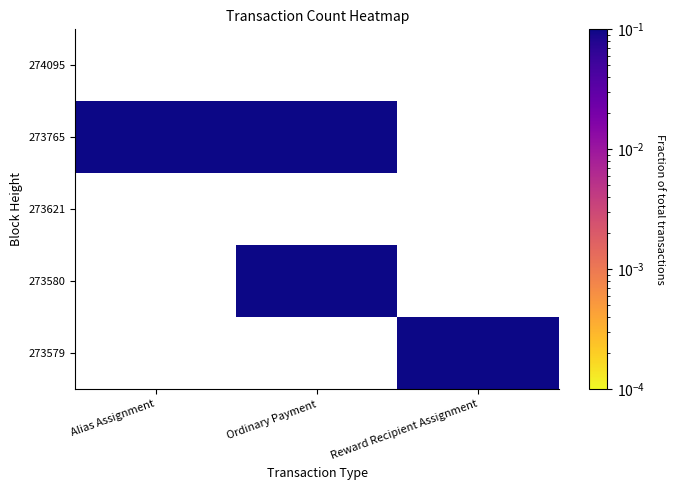

Which label corresponds to the smallest value in the chart?

Reward Recipient Assignment